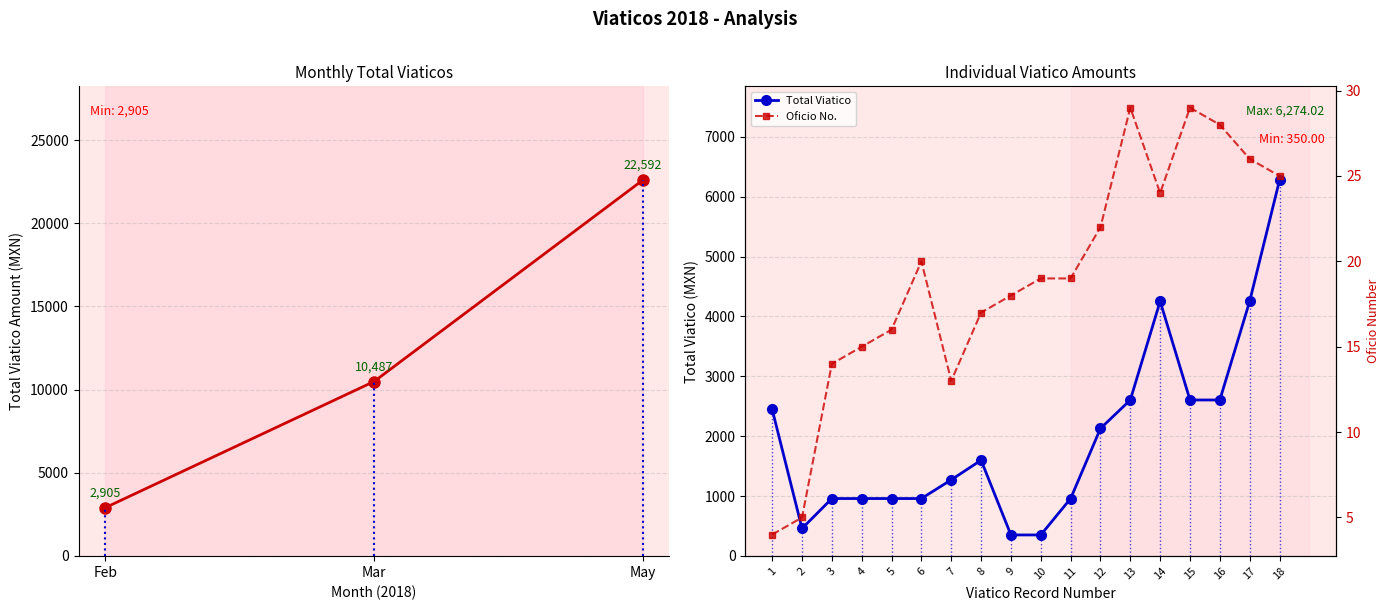

At how many categories does at least one series exceed 3627?

3